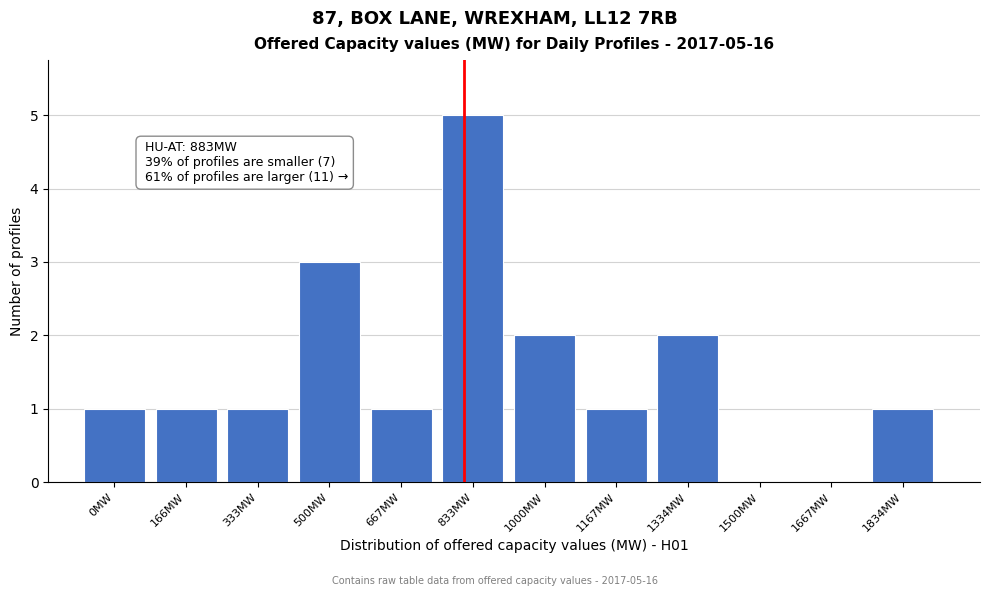

Reading left to right, what are all the values shown in this chart?

0MW=1	166MW=1	333MW=1	500MW=3	667MW=1	833MW=5	1000MW=2	1167MW=1	1334MW=2	1500MW=0	1667MW=0	1834MW=1